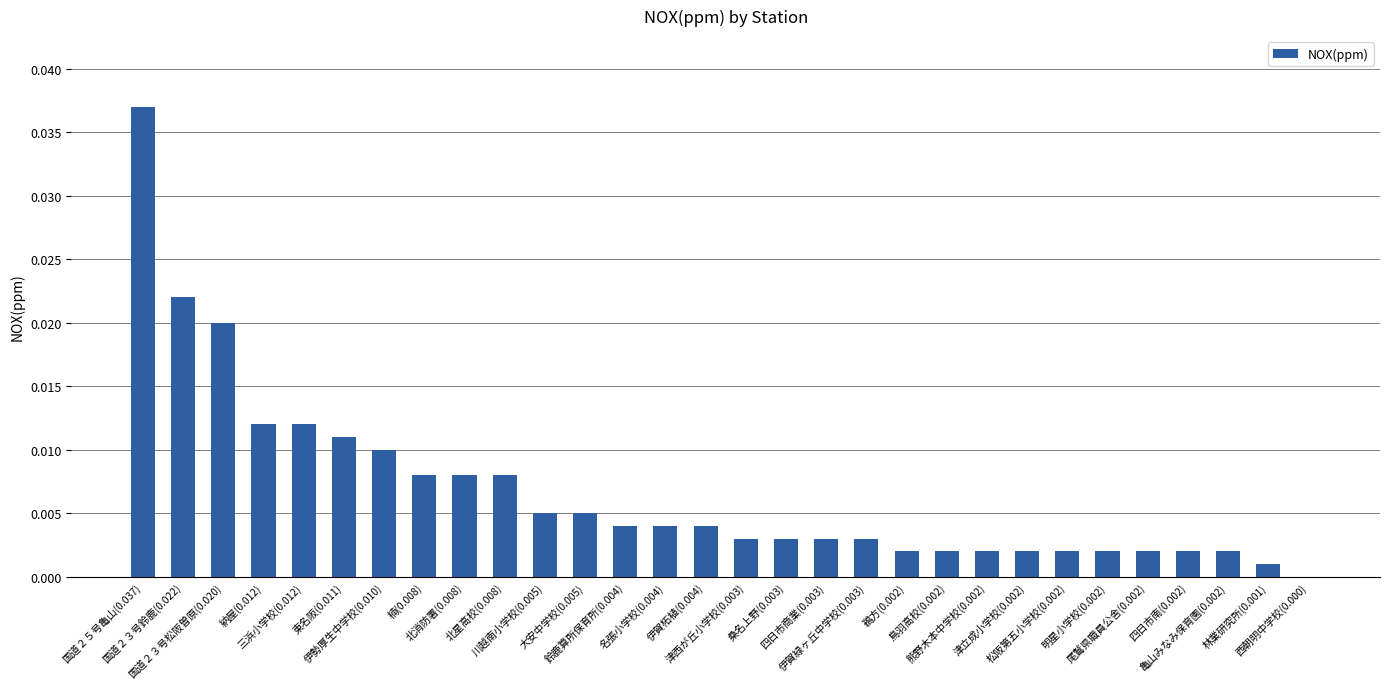

Count the number of categories in the chart.

30